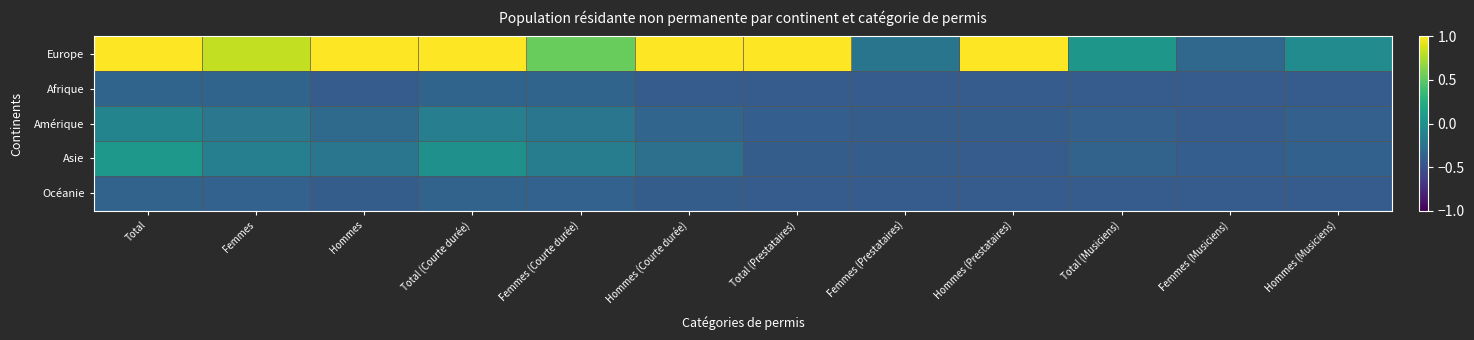

Which label corresponds to the largest value in the chart?

Total